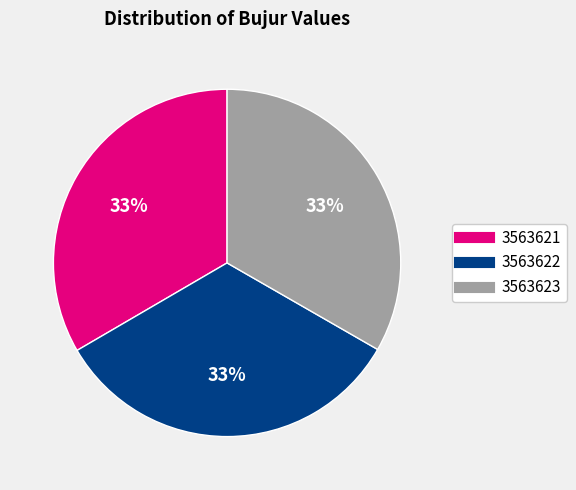

To the nearest percent, what is the combined percentage of 3563623 and 3563622?

67%